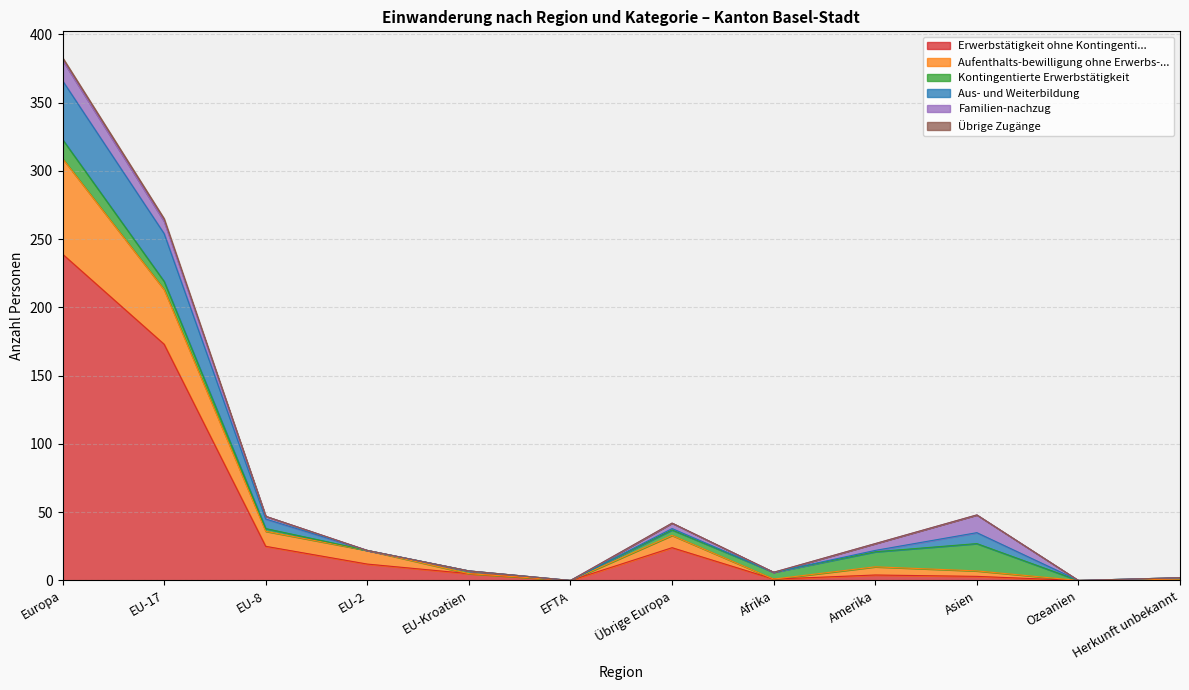

What is the highest value of the Erwerbstätigkeit ohne Kontingenti... series?

239